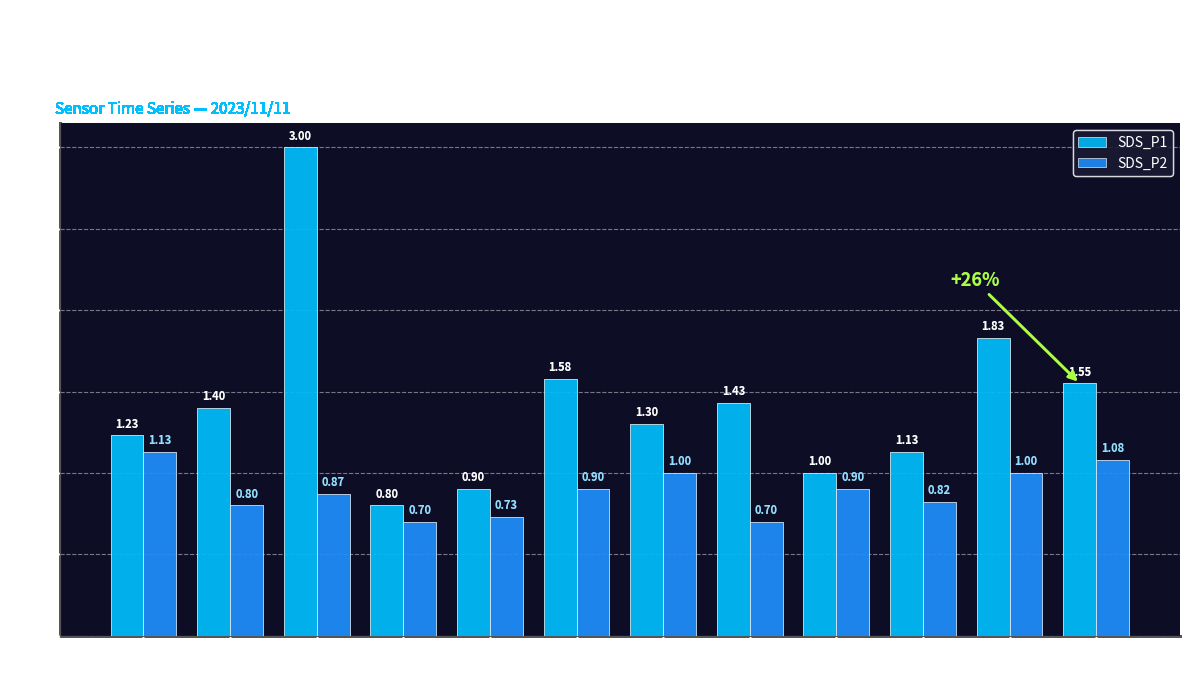

What is the spread (max minus min) of values at 00:29?

0.5